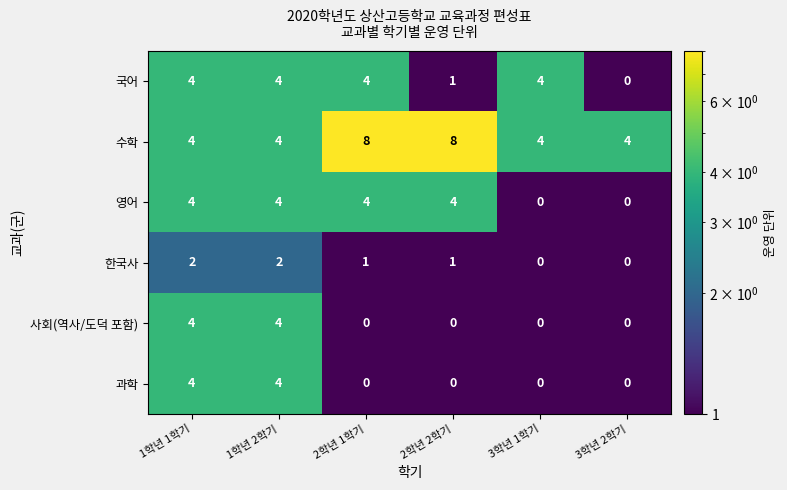

At how many categories does at least one series exceed 1?

6